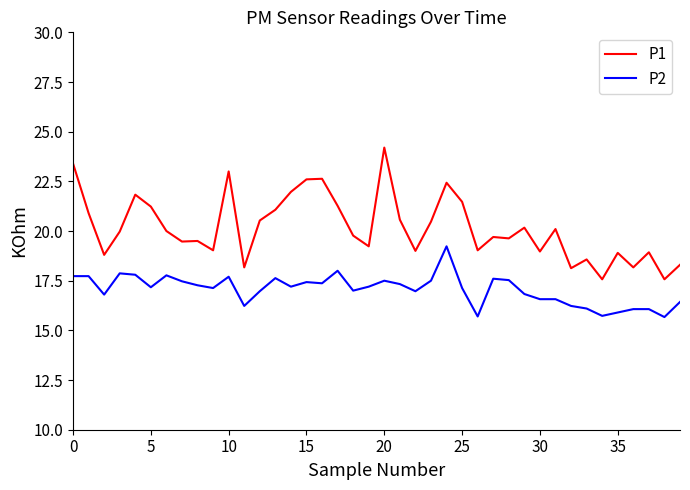

Which series has the largest total across all categories?

P1